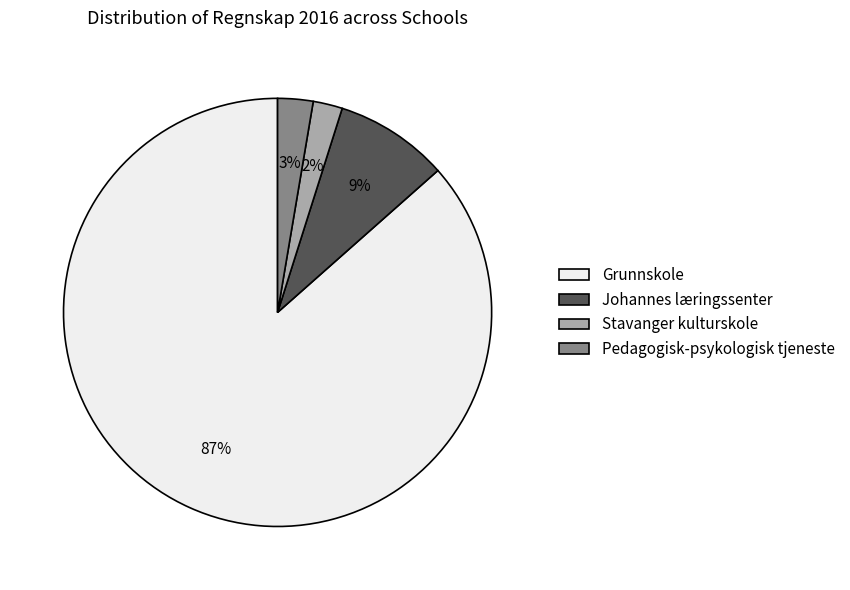

Which has a higher value, Stavanger kulturskole or Johannes læringssenter?

Johannes læringssenter